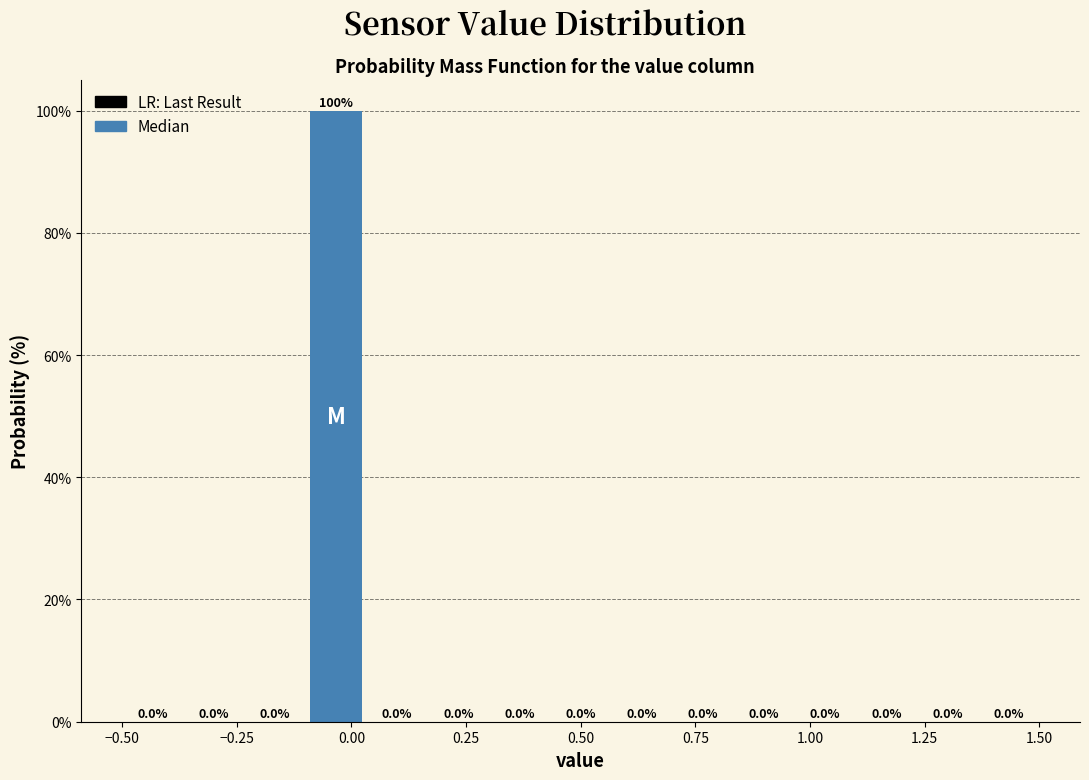

Read against the x-axis, roughly where is the centre of the tallest bar?

-0.05